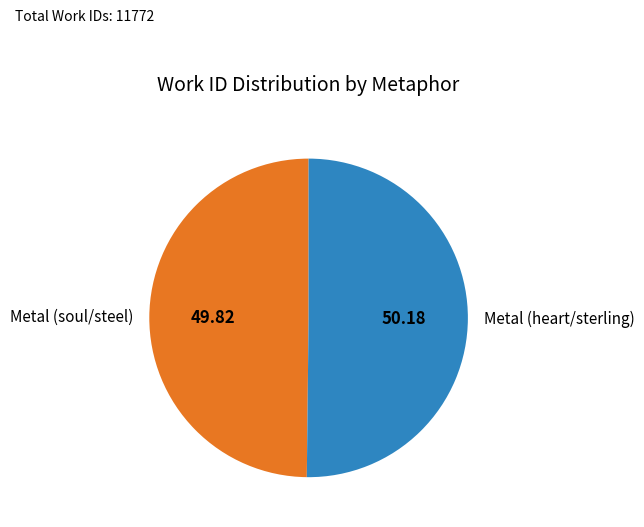

Combined, do Metal (soul/steel) and Metal (heart/sterling) account for over 50%?

Yes